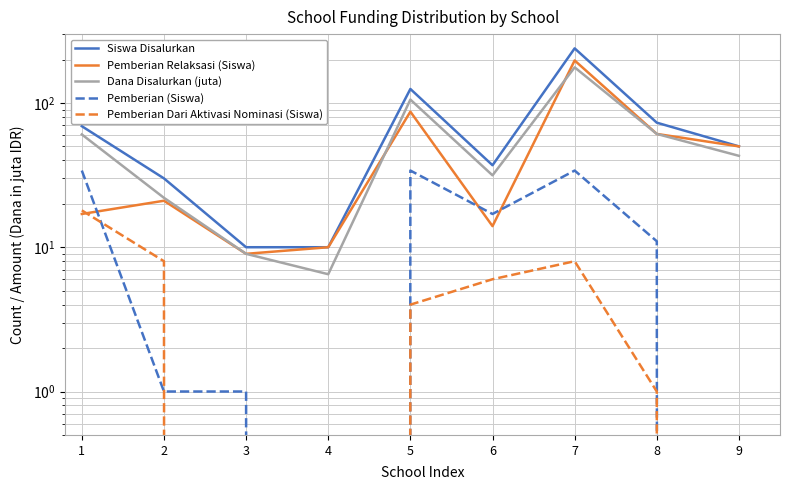

Which series has the largest range (max minus min)?

Siswa Disalurkan